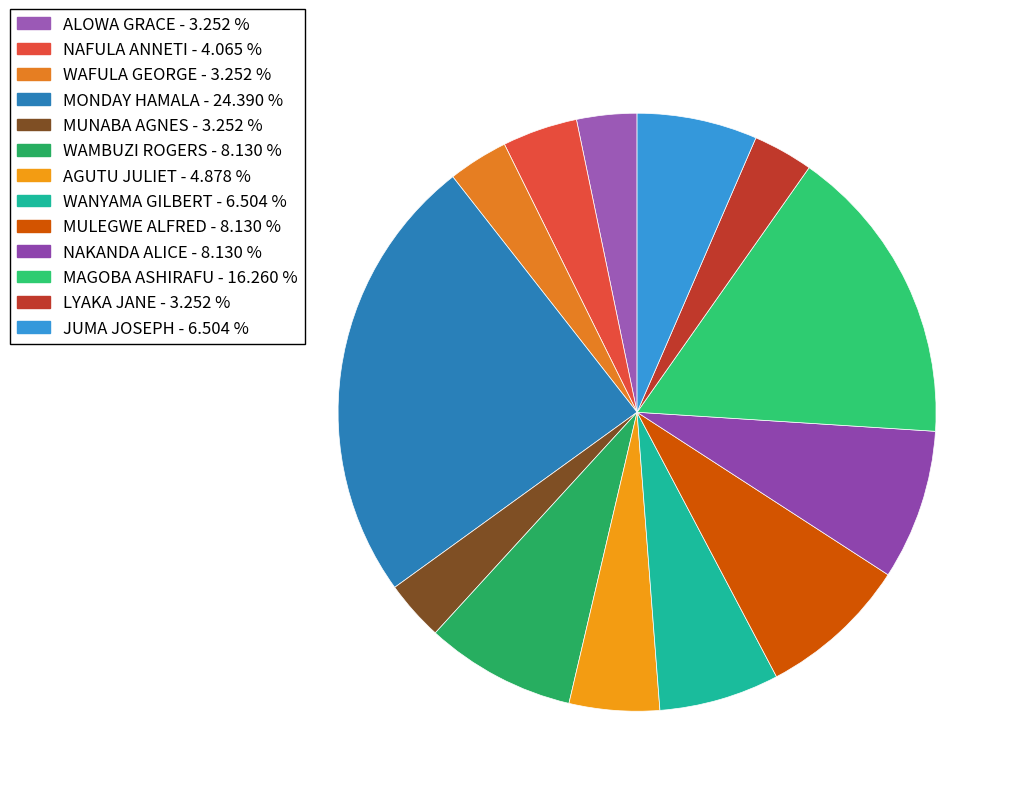

Is there any slice that represents more than half of the pie?

No